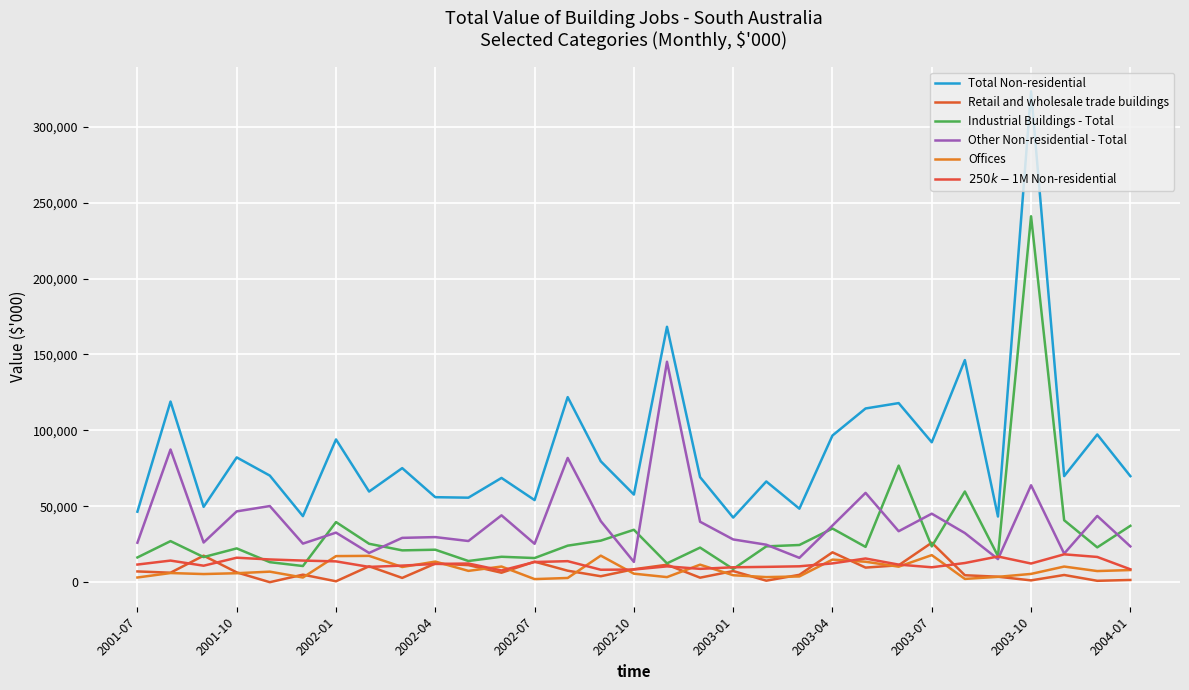

After their last crossing, which series has the higher values: Retail and wholesale trade buildings or Offices?

Offices